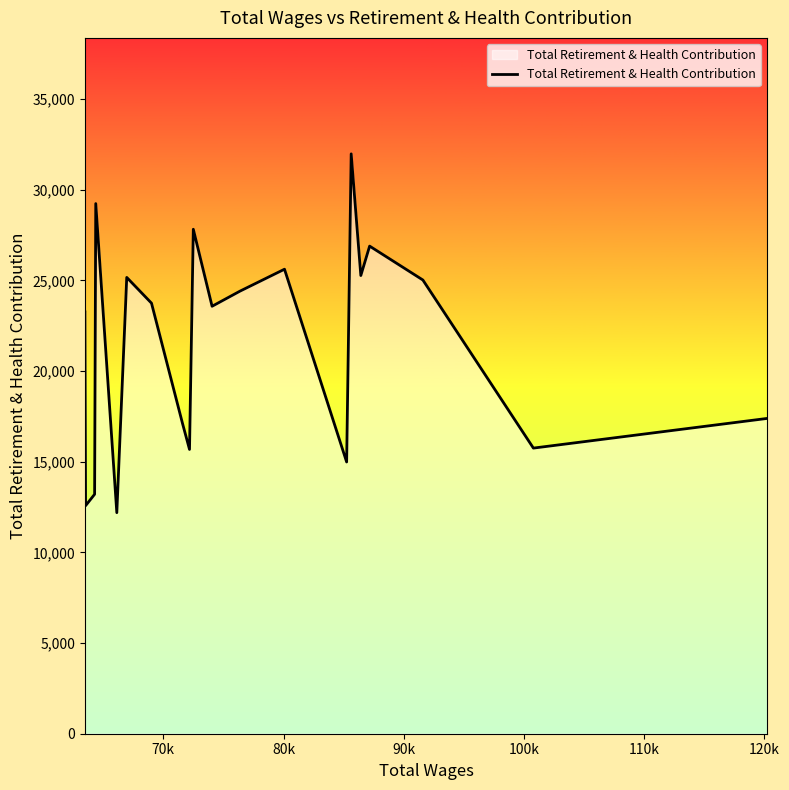

How many interior local valleys (lower than both neighbors) does the data have?

7